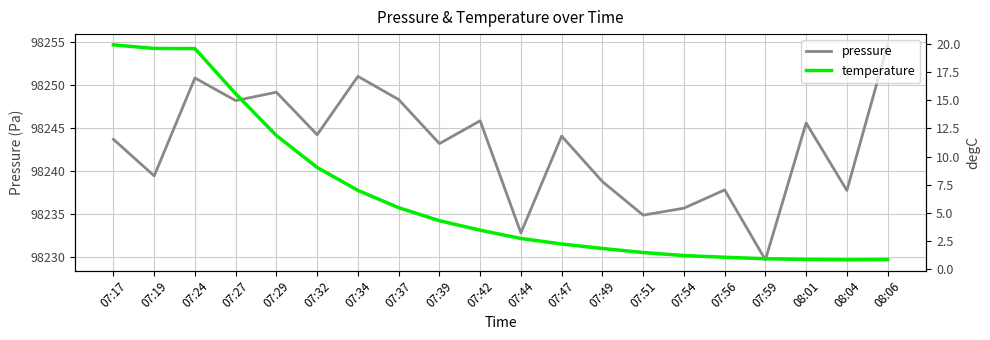

How many data points in pressure are above 98244?

10